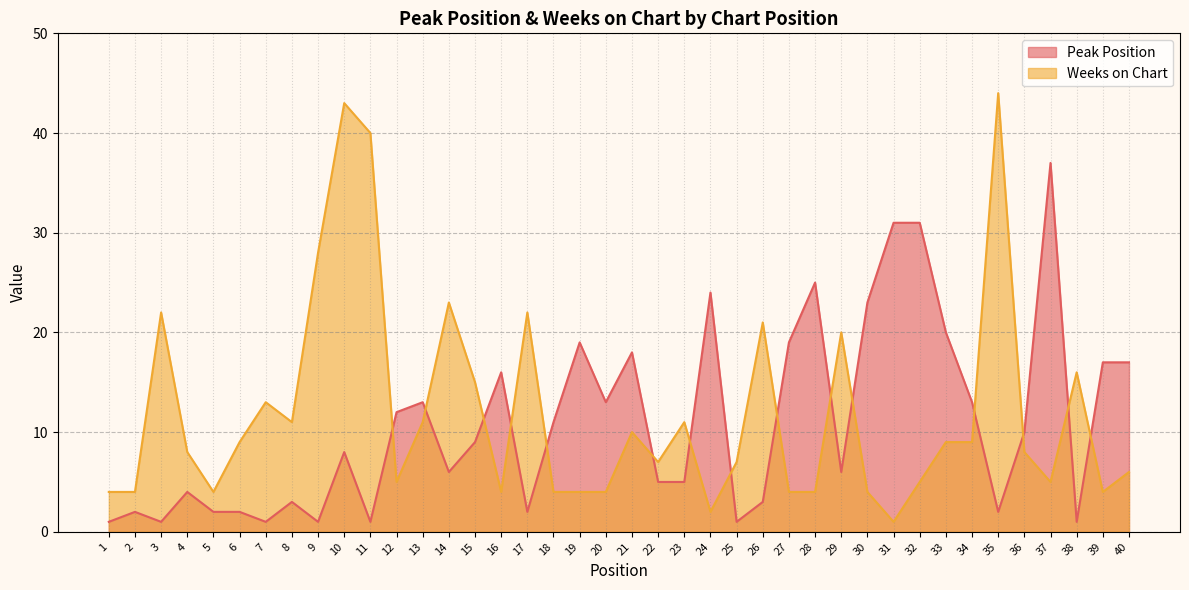

What is the value of the Weeks on Chart point at the 11th from the left?

40